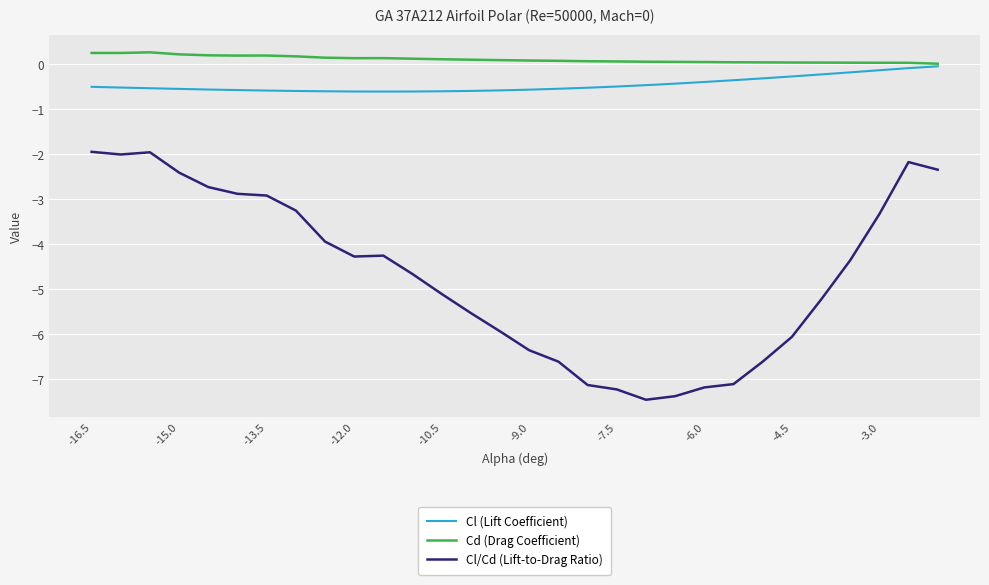

Which series has the widest spread of values?

Cl/Cd (Lift-to-Drag Ratio)